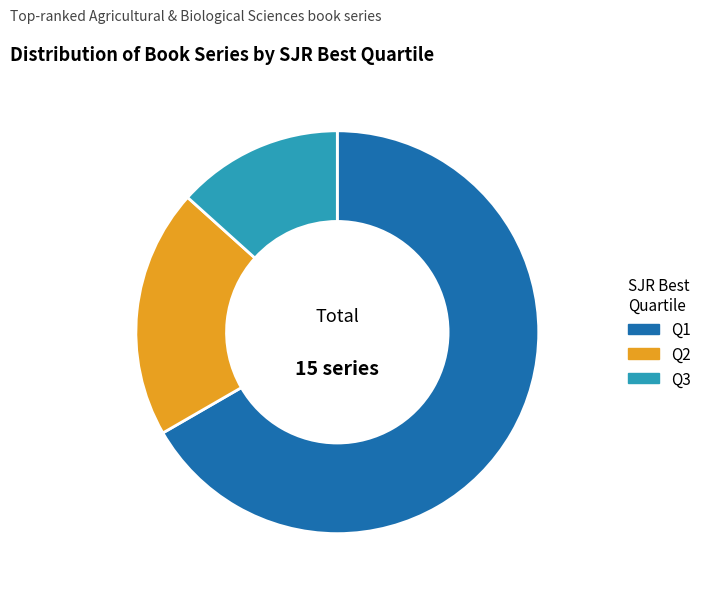

Is the sum of Q2 and Q1 greater than half?

Yes